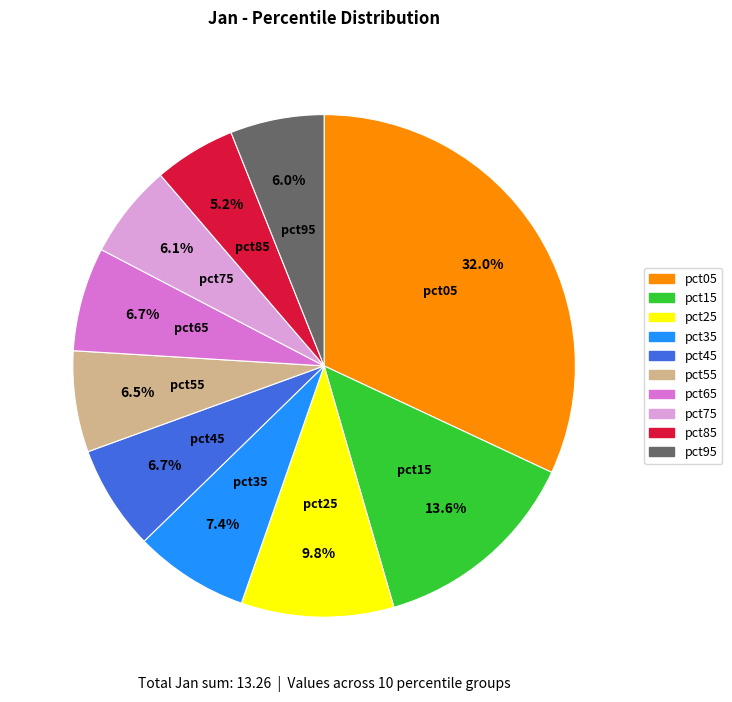

Which has a higher value, pct25 or pct15?

pct15